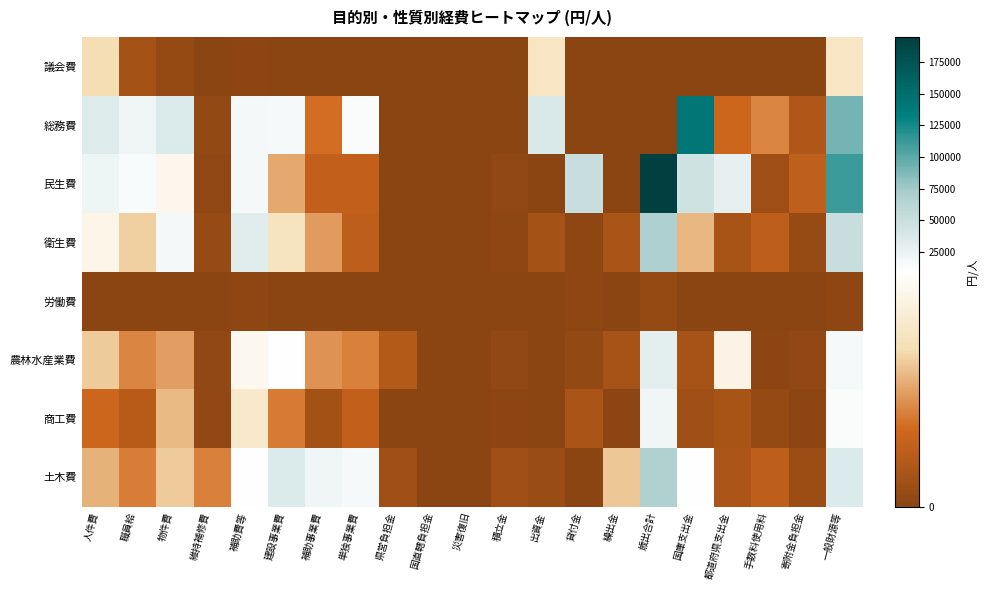

Which label corresponds to the smallest value in the chart?

維持補修費